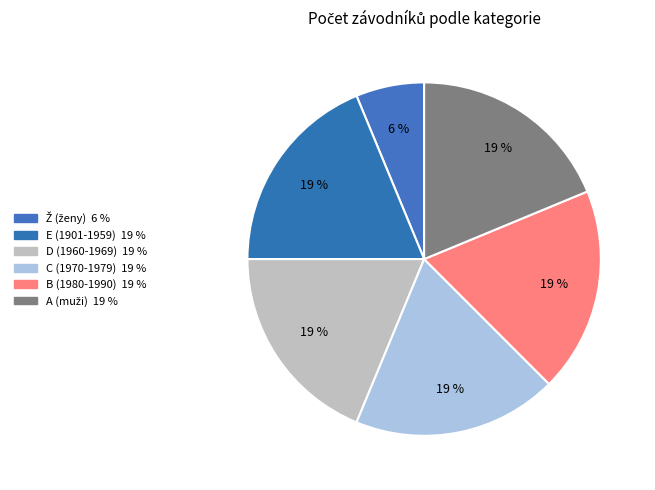

Rank the categories by value from highest to lowest.

B, A, C, E, D, Ž